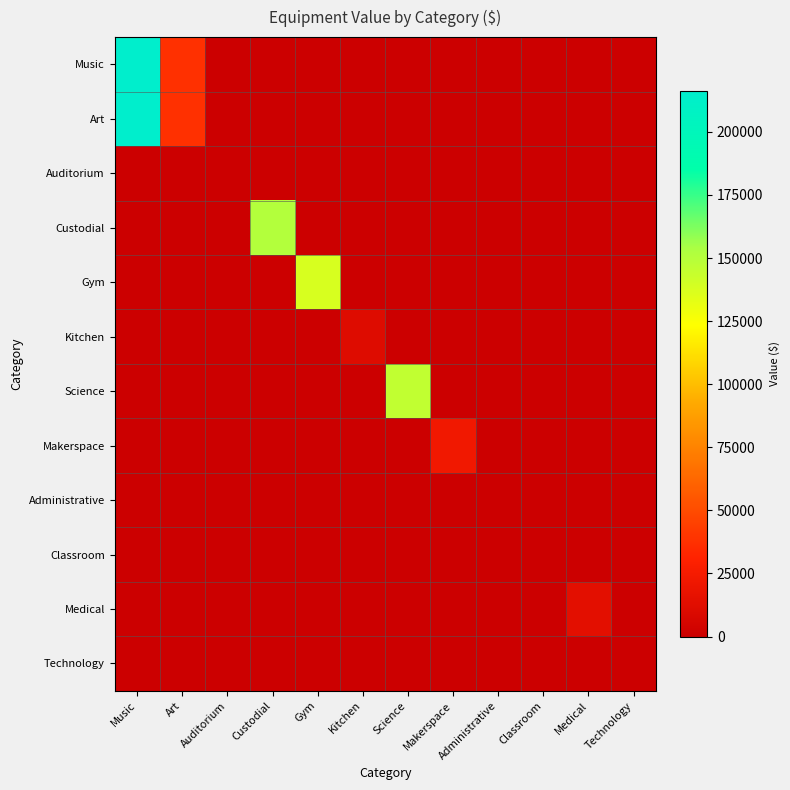

Reading right to left, transcribe all the data shown in this chart.

Music: Technology=0.0	Medical=0.0	Classroom=0.0	Administrative=0.0	Makerspace=0.0	Science=0.0	Kitchen=0.0	Gym=0.0	Custodial=0.0	Auditorium=0.0	Art=37611.2	Music=216057.5
Art: Technology=0.0	Medical=0.0	Classroom=0.0	Administrative=0.0	Makerspace=0.0	Science=0.0	Kitchen=0.0	Gym=0.0	Custodial=0.0	Auditorium=0.0	Art=37611.2	Music=216057.5
Auditorium: Technology=0.0	Medical=0.0	Classroom=0.0	Administrative=0.0	Makerspace=0.0	Science=0.0	Kitchen=0.0	Gym=0.0	Custodial=0.0	Auditorium=0.0	Art=0.0	Music=0.0
Custodial: Technology=0.0	Medical=0.0	Classroom=0.0	Administrative=0.0	Makerspace=0.0	Science=0.0	Kitchen=0.0	Gym=0.0	Custodial=150903.4	Auditorium=0.0	Art=0.0	Music=0.0
Gym: Technology=0.0	Medical=0.0	Classroom=0.0	Administrative=0.0	Makerspace=0.0	Science=0.0	Kitchen=0.0	Gym=137857.5	Custodial=0.0	Auditorium=0.0	Art=0.0	Music=0.0
Kitchen: Technology=0.0	Medical=0.0	Classroom=0.0	Administrative=0.0	Makerspace=0.0	Science=0.0	Kitchen=11526.3	Gym=0.0	Custodial=0.0	Auditorium=0.0	Art=0.0	Music=0.0
Science: Technology=0.0	Medical=0.0	Classroom=0.0	Administrative=0.0	Makerspace=0.0	Science=145768.1	Kitchen=0.0	Gym=0.0	Custodial=0.0	Auditorium=0.0	Art=0.0	Music=0.0
Makerspace: Technology=0.0	Medical=0.0	Classroom=0.0	Administrative=0.0	Makerspace=22564.1	Science=0.0	Kitchen=0.0	Gym=0.0	Custodial=0.0	Auditorium=0.0	Art=0.0	Music=0.0
Administrative: Technology=0.0	Medical=0.0	Classroom=0.0	Administrative=0.0	Makerspace=0.0	Science=0.0	Kitchen=0.0	Gym=0.0	Custodial=0.0	Auditorium=0.0	Art=0.0	Music=0.0
Classroom: Technology=0.0	Medical=0.0	Classroom=0.0	Administrative=0.0	Makerspace=0.0	Science=0.0	Kitchen=0.0	Gym=0.0	Custodial=0.0	Auditorium=0.0	Art=0.0	Music=0.0
Medical: Technology=0.0	Medical=14379.9	Classroom=0.0	Administrative=0.0	Makerspace=0.0	Science=0.0	Kitchen=0.0	Gym=0.0	Custodial=0.0	Auditorium=0.0	Art=0.0	Music=0.0
Technology: Technology=0.0	Medical=0.0	Classroom=0.0	Administrative=0.0	Makerspace=0.0	Science=0.0	Kitchen=0.0	Gym=0.0	Custodial=0.0	Auditorium=0.0	Art=0.0	Music=0.0